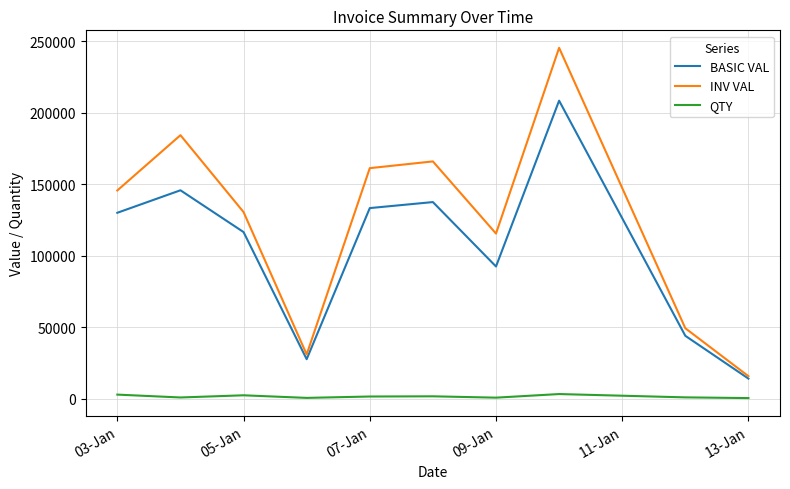

What is the greatest value displayed?

245492.7